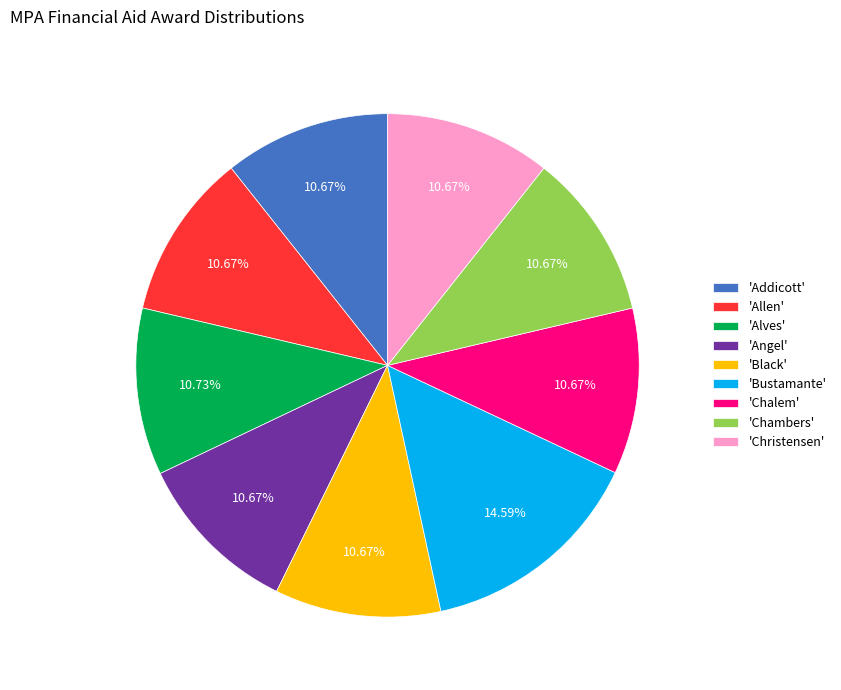

Count the number of slices in the pie.

9